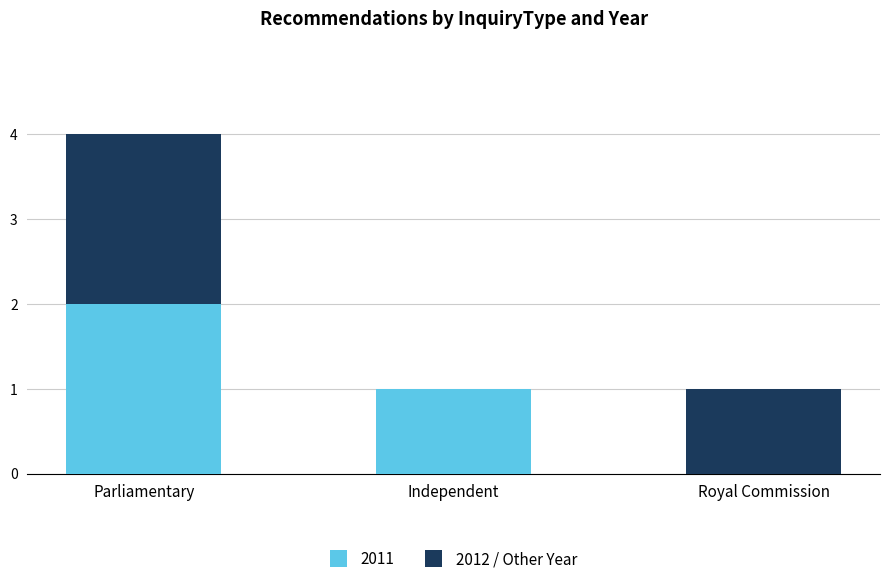

At which label does 2011 reach its peak?

Parliamentary